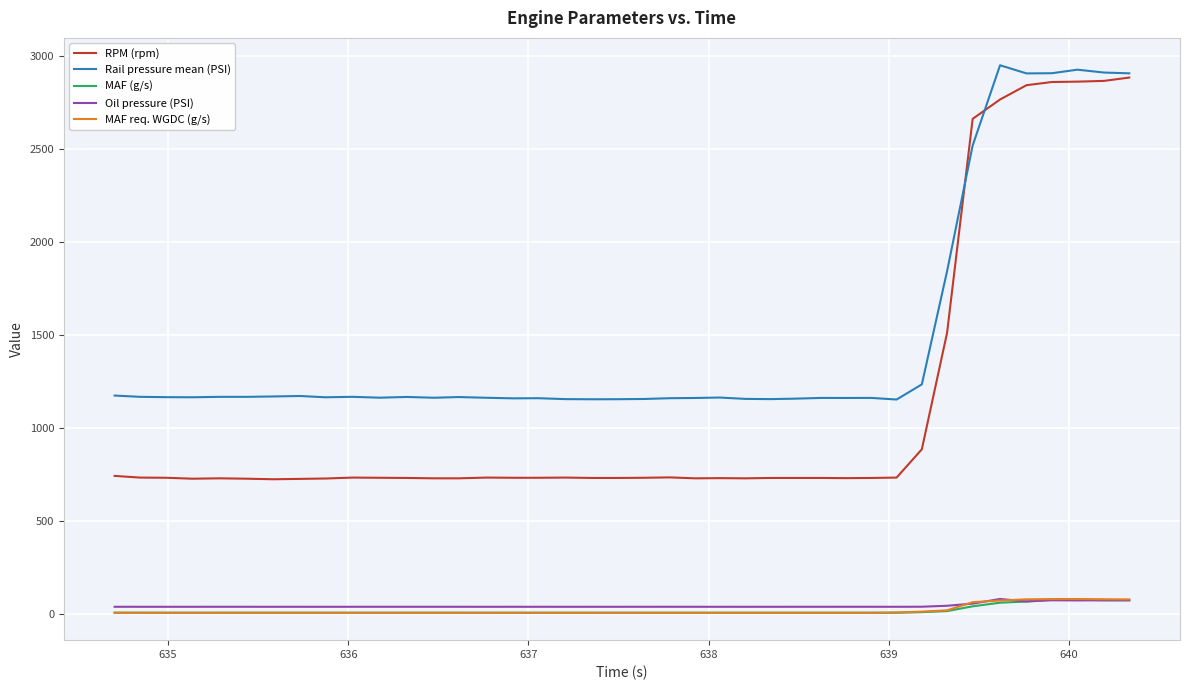

True or false: RPM (rpm) and MAF (g/s) intersect in this chart.

False